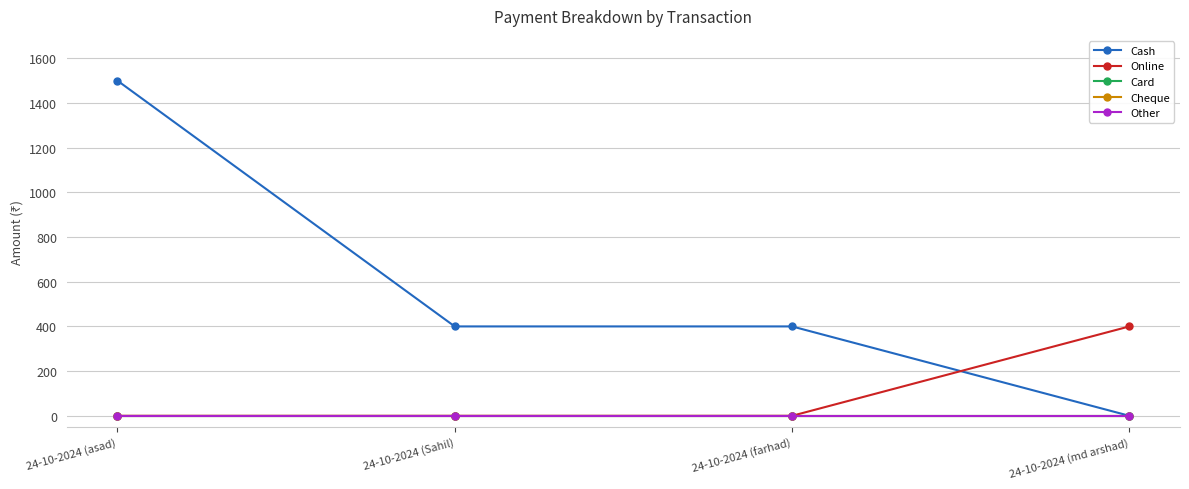

Between 24-10-2024 (asad) and 24-10-2024 (farhad), which series saw the biggest shift?

Cash